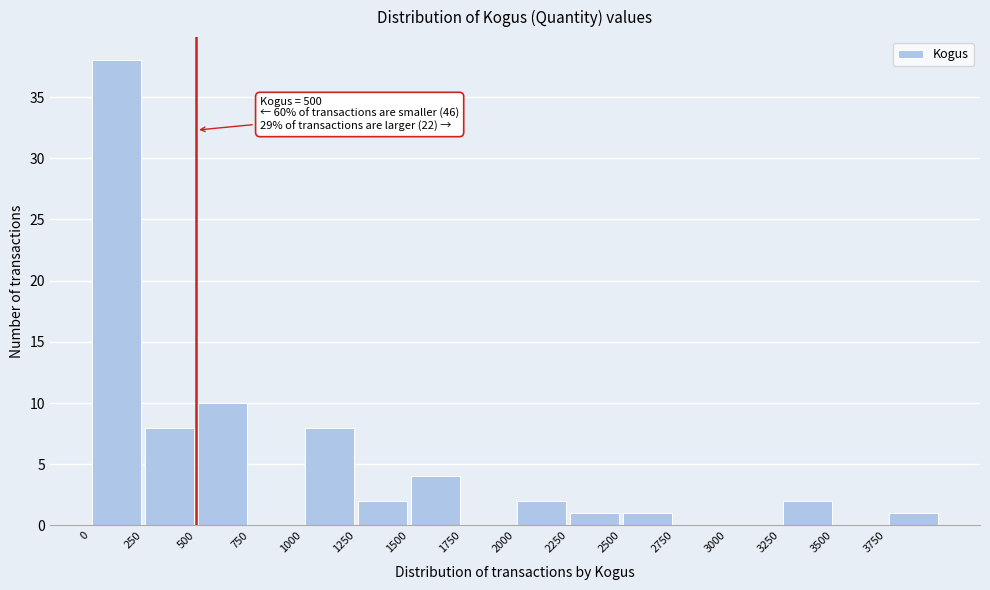

Which range on the x-axis has the tallest bar?

0 to 250